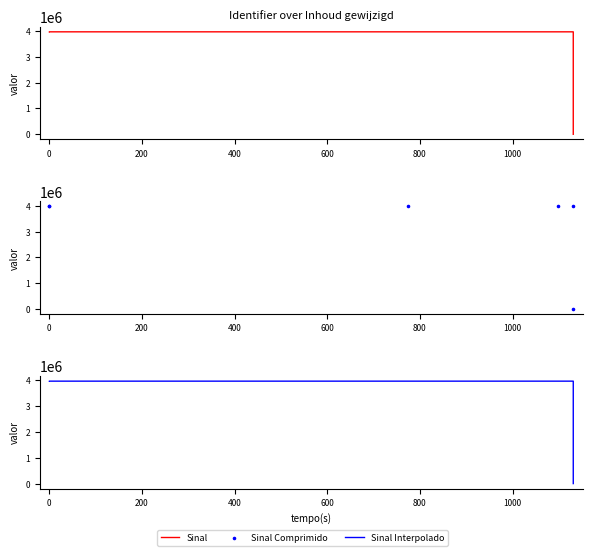

Which series has the widest spread of Y values?

Sinal